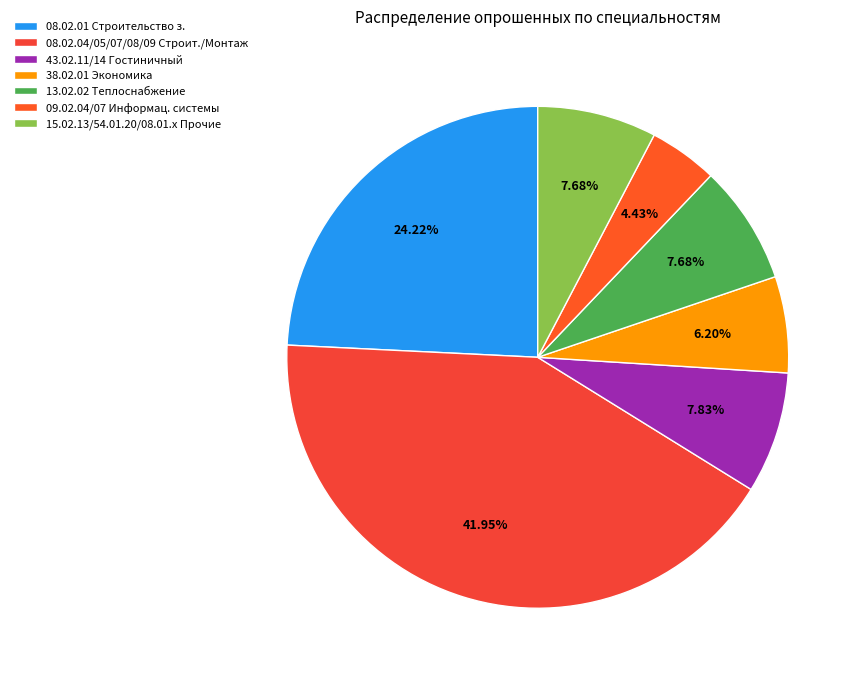

To the nearest percent, what is the difference between the largest and smallest slice percentages?

38%